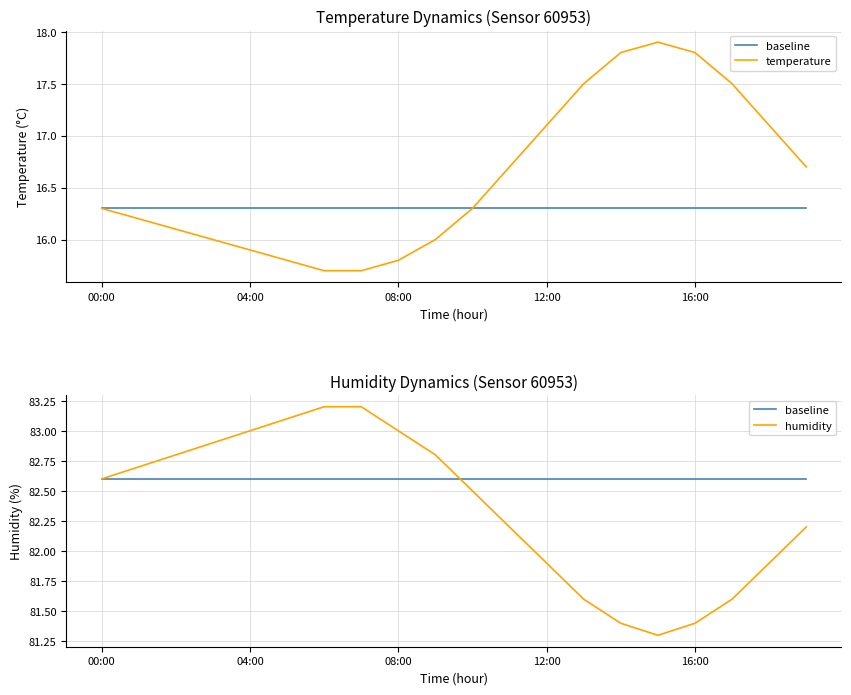

Which series has the largest range (max minus min)?

temperature